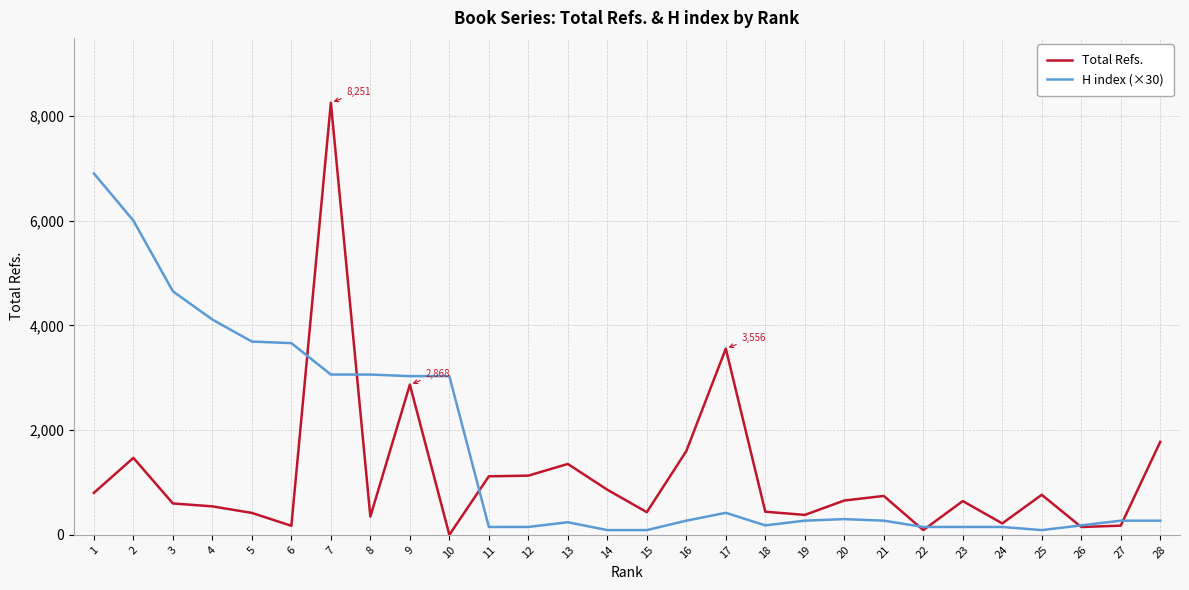

Where do H index (×30) and Total Refs. first cross each other?

6 and 7